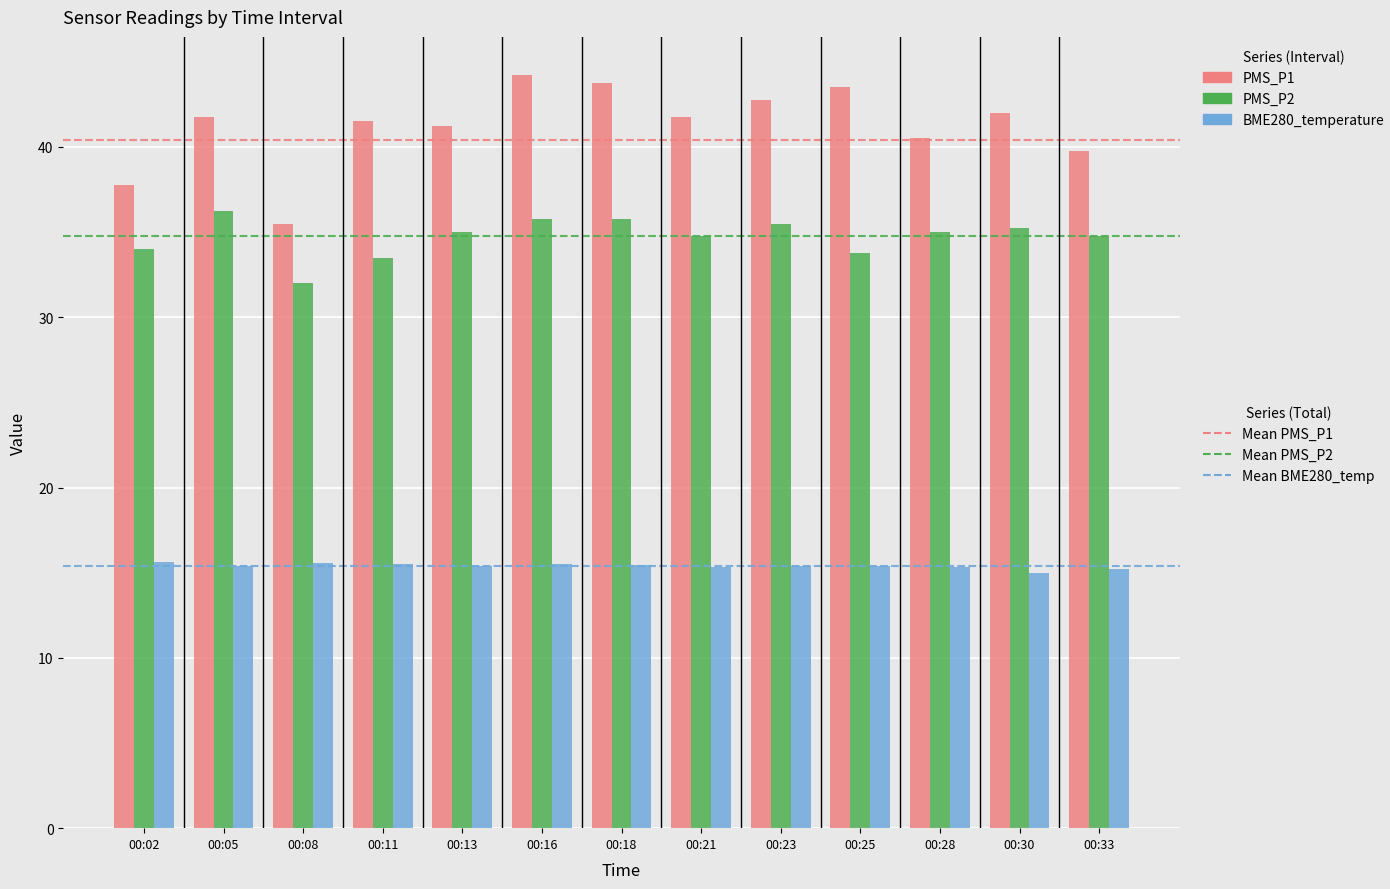

What is the minimum value shown in the chart?

15.0